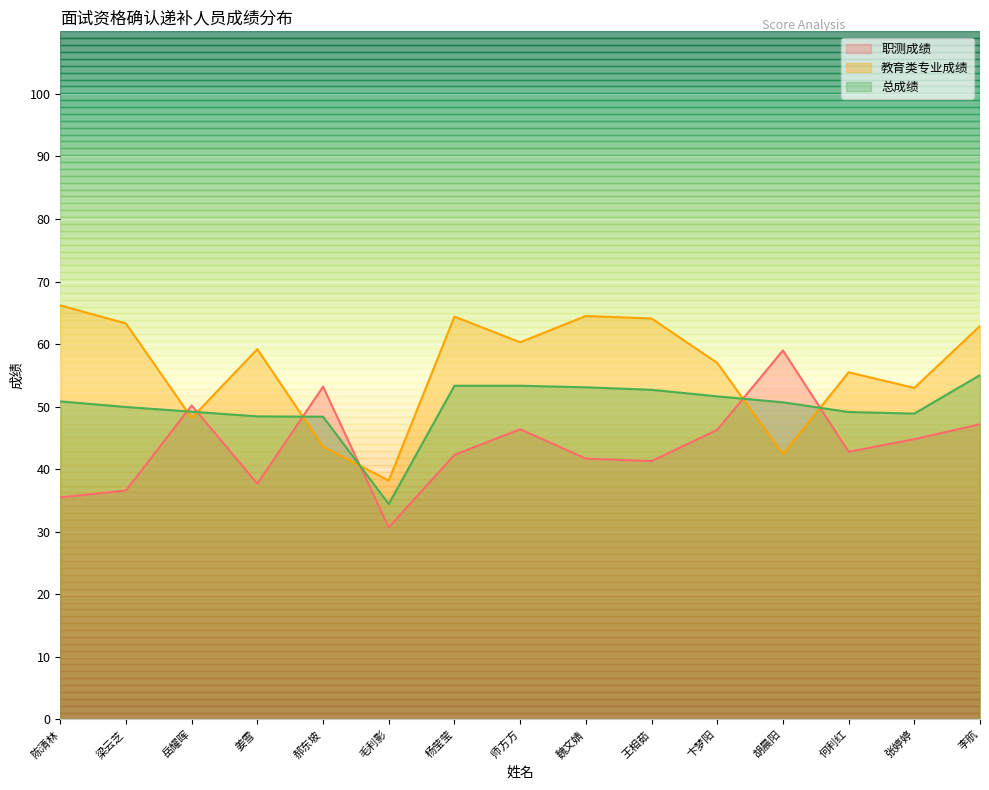

At which label is 总成绩 closest to 44?

郝东坡